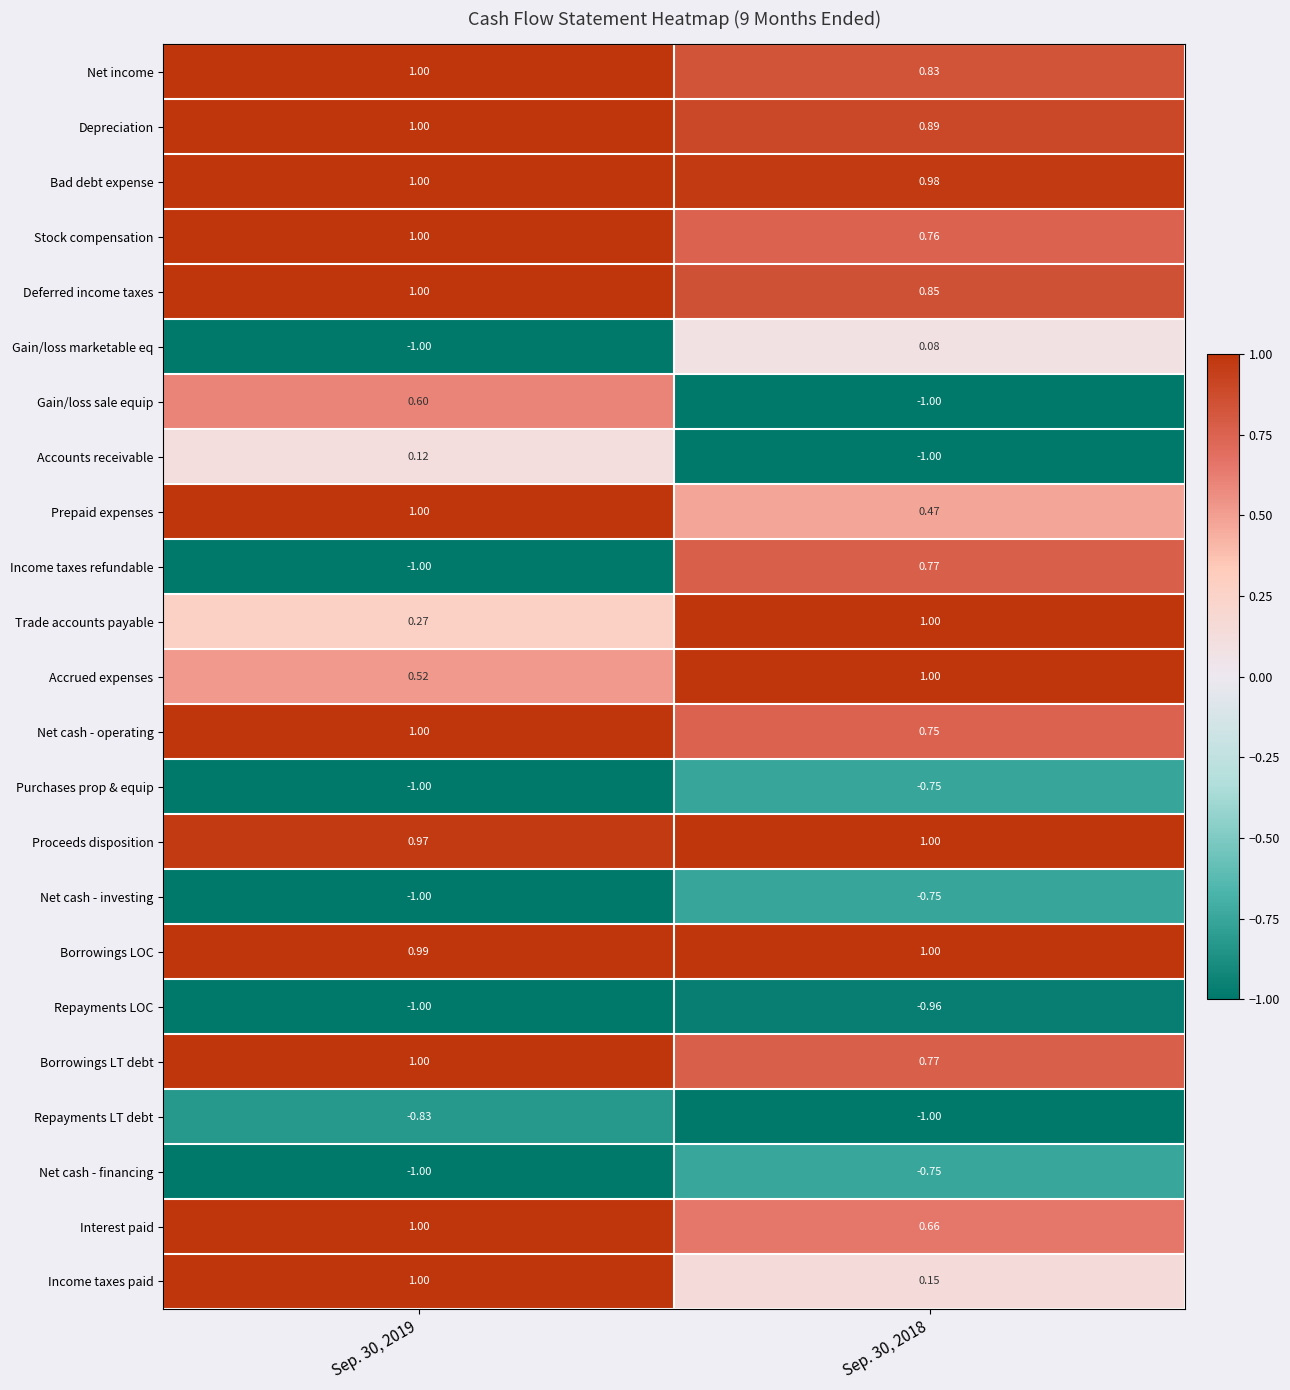

Which series has the widest spread of values?

Income taxes refundable